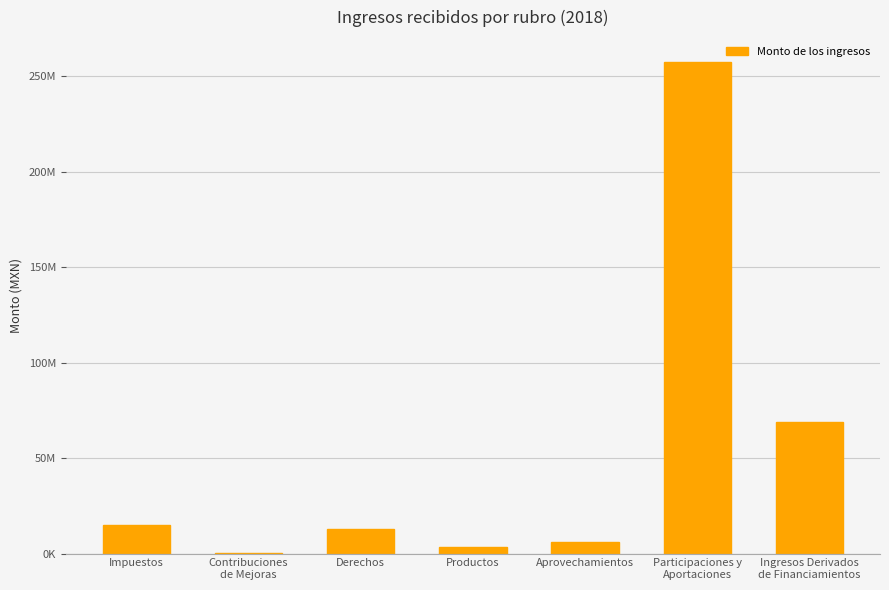

Approximately how many times larger is the value at Ingresos Derivados
de Financiamientos compared to Participaciones y
Aportaciones?

0.3